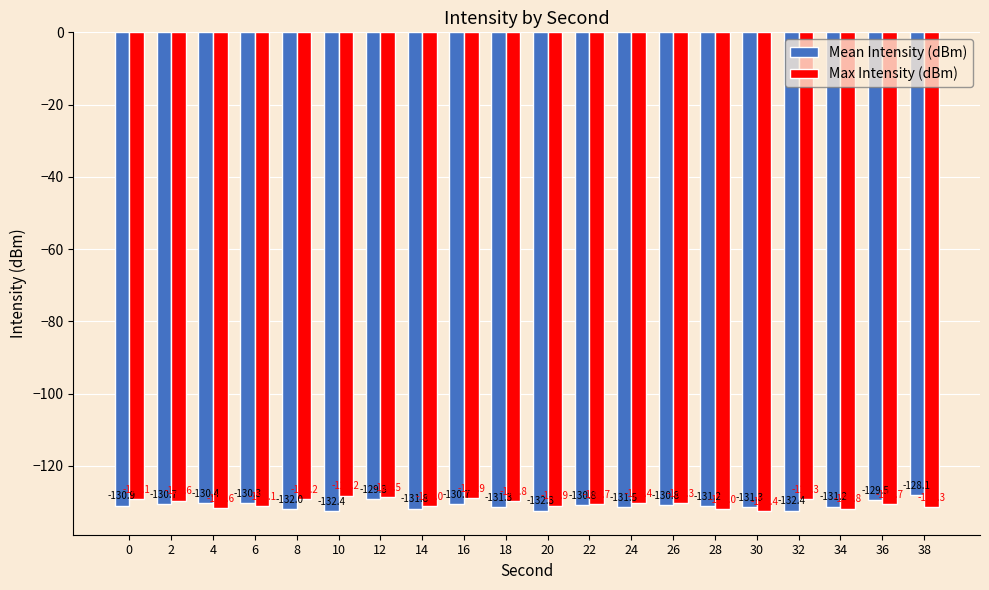

At which category is the sum across all series the highest?

12